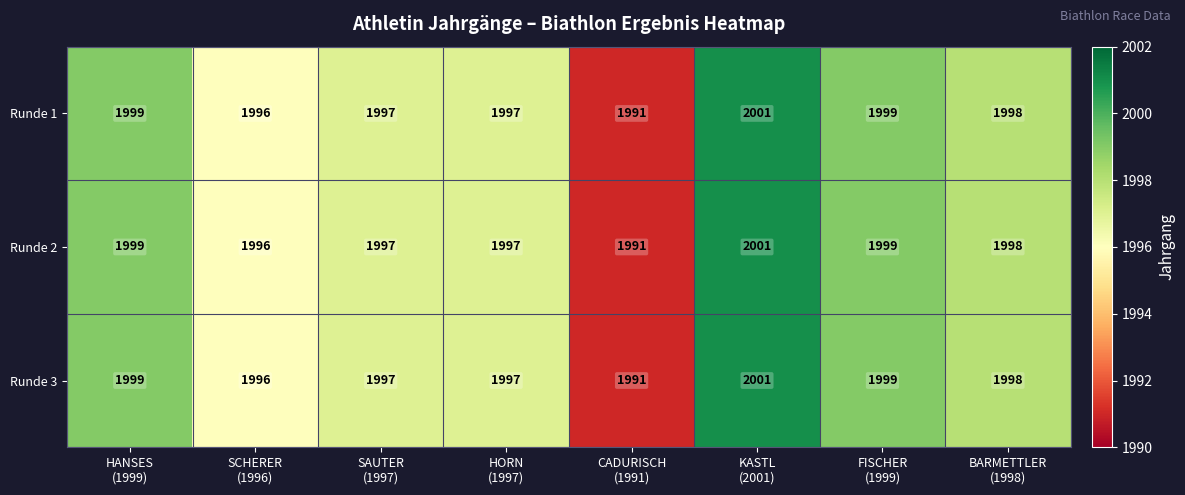

How many values in the Runde 3 series are below 1998?

4